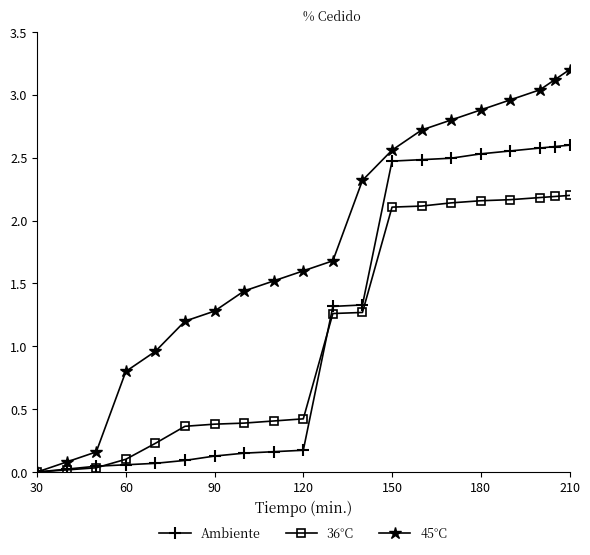

How many values in the Ambiente series exceed 1?

10